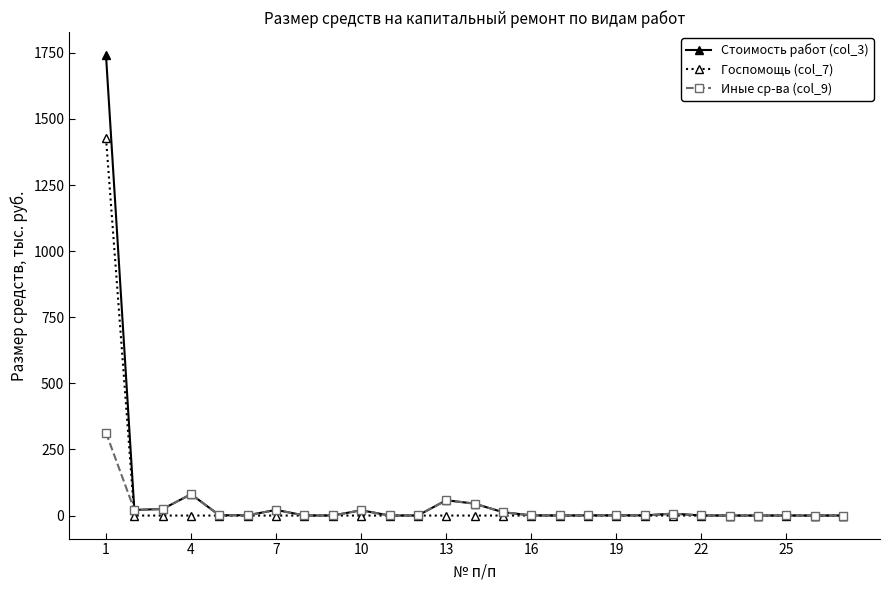

List the series in order of their overall mean, lowest first.

Иные ср-ва (col_9), Госпомощь (col_7), Стоимость работ (col_3)